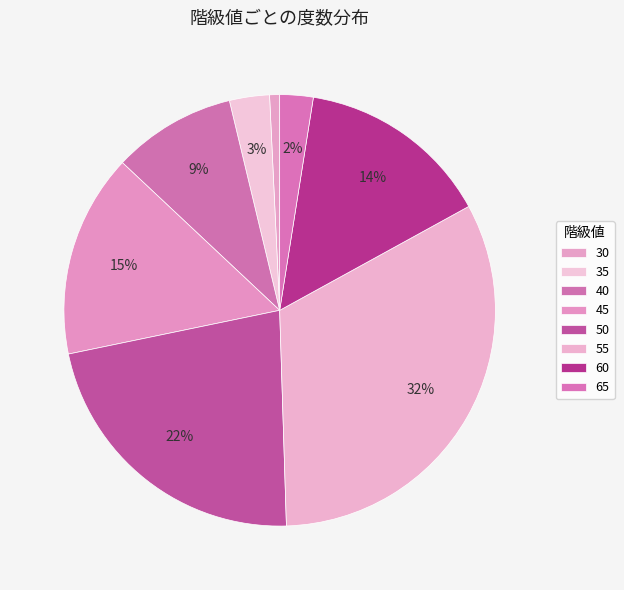

Rank the categories by value from lowest to highest.

30, 65, 35, 40, 60, 45, 50, 55